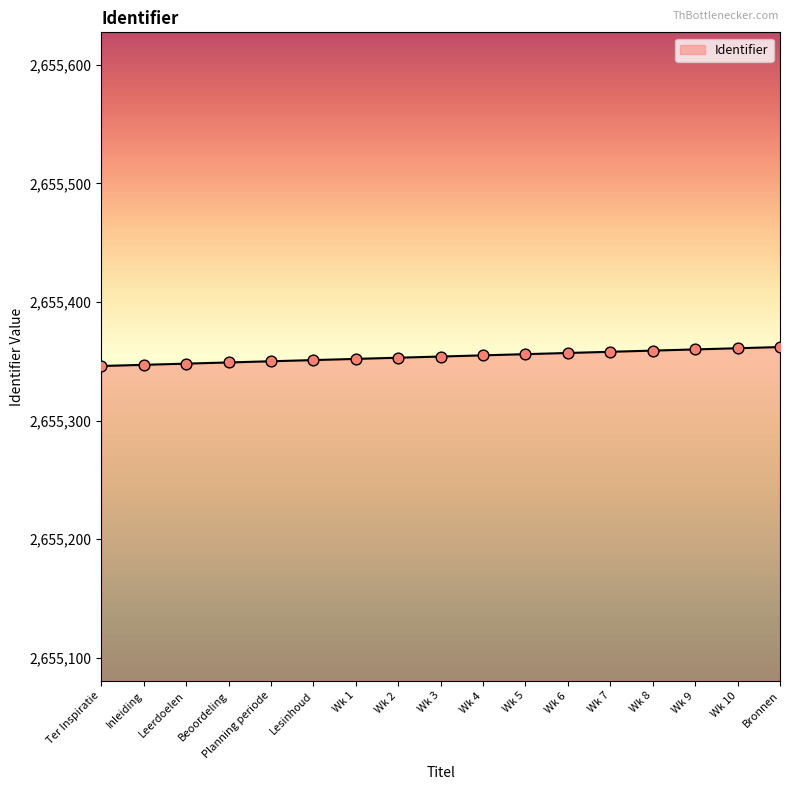

What is the change in value from Beoordeling to Planning periode?

+1